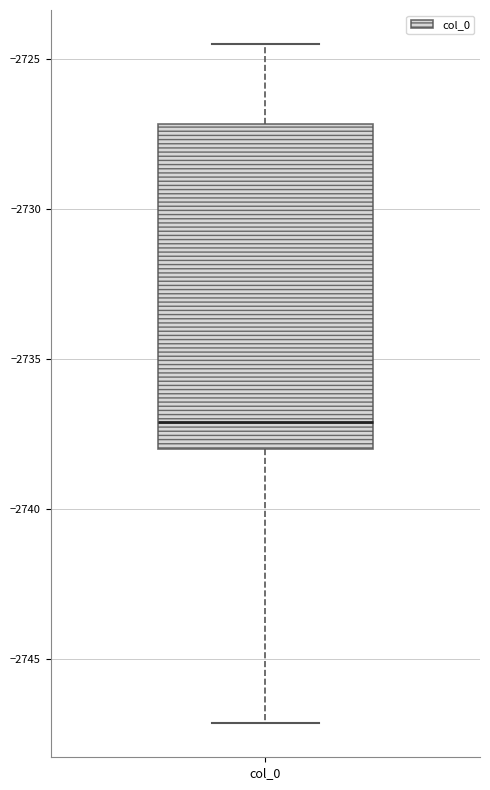

Where does the lower whisker of the box for col_0 end on the y-axis? The values are not printed on the chart, so give them approximately, as read against the axis.

-2747.0